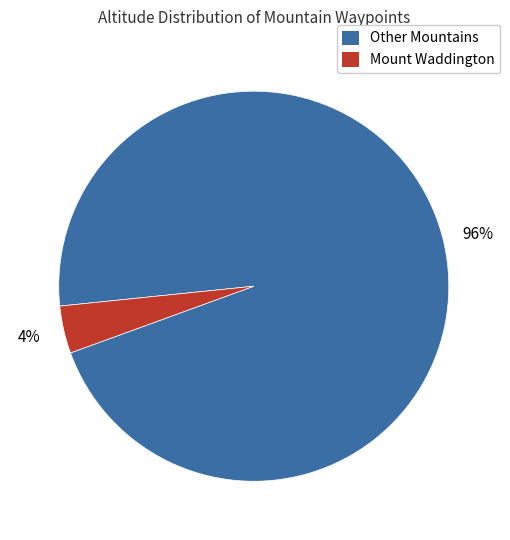

To the nearest percent, what is the average slice percentage?

50%